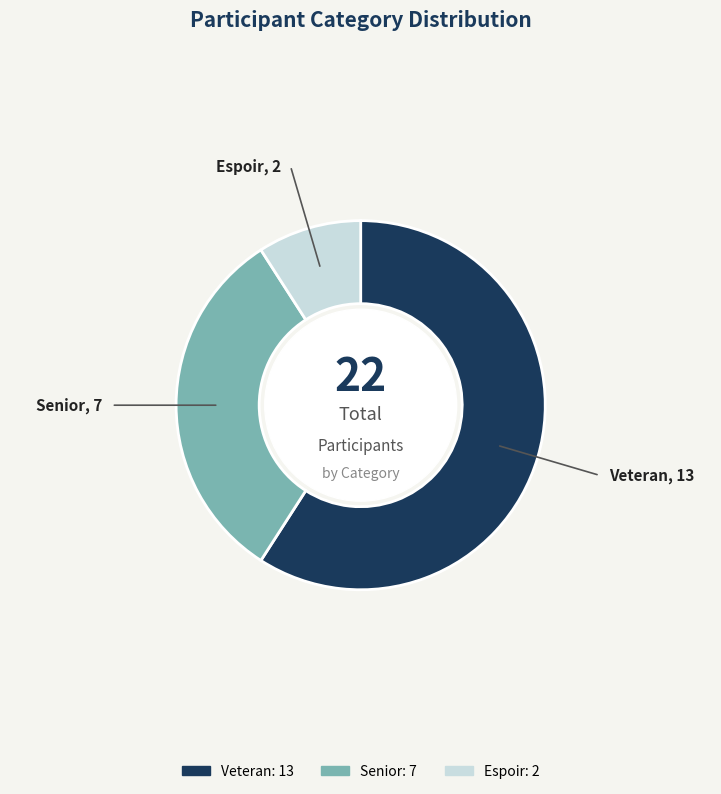

Which has a higher value, Espoir or Senior?

Senior